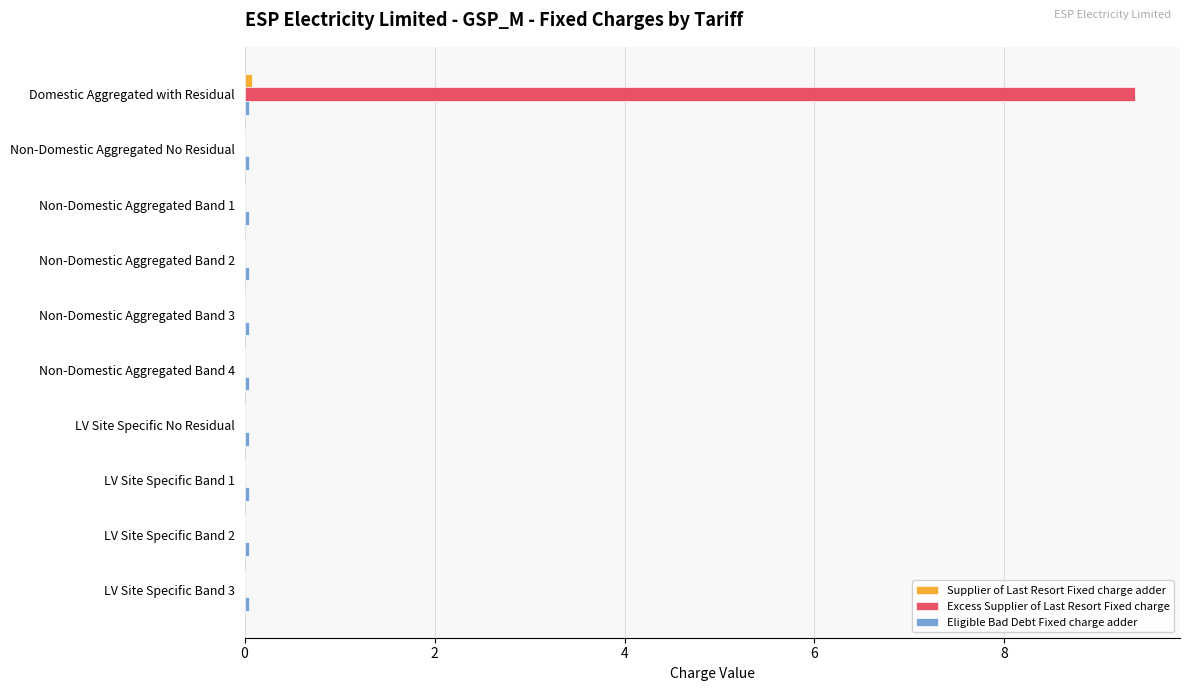

Which series has the largest total across all categories?

Excess Supplier of Last Resort Fixed charge